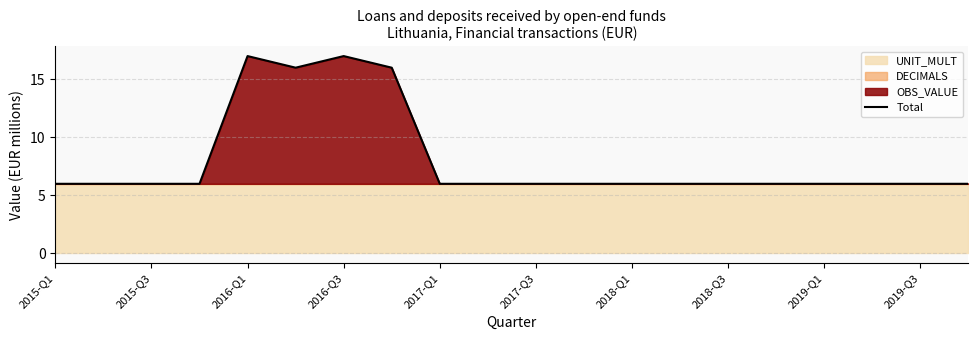

Reading left to right, list all the values displayed in this chart.

6	6	6	6	17	16	17	16	6	6	6	6	6	6	6	6	6	6	6	6